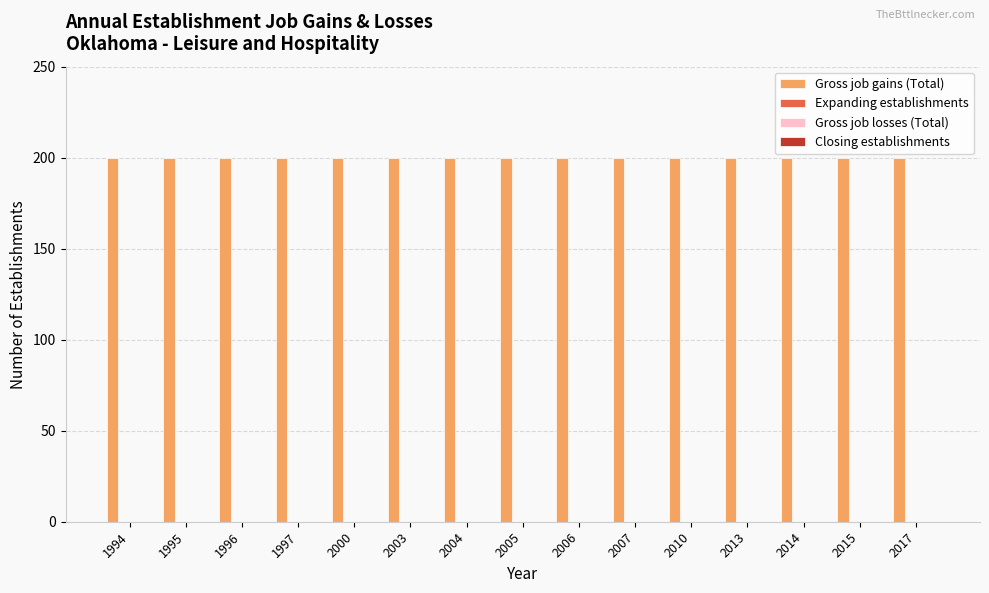

Are the bars grouped side by side (vs. stacked)?

Yes